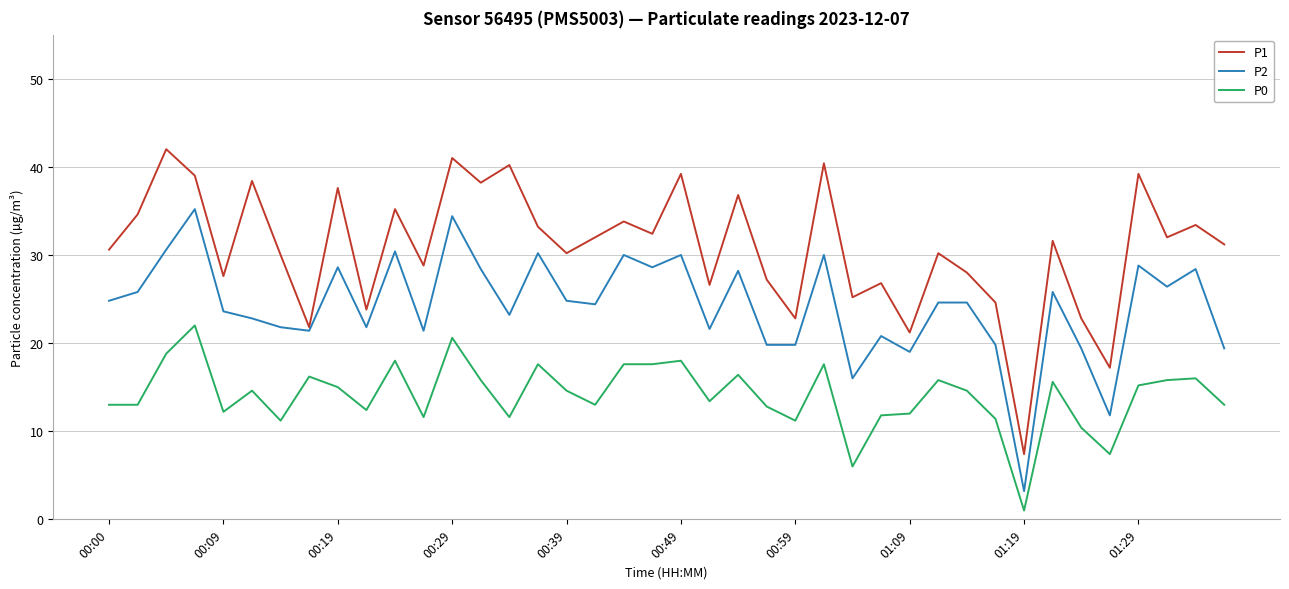

What is the sum of all P1 values?

1234.2